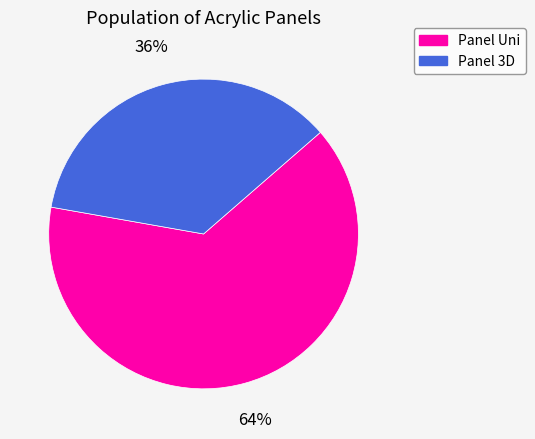

To the nearest percent, what is the combined percentage of Panel 3D and Panel Uni?

100%